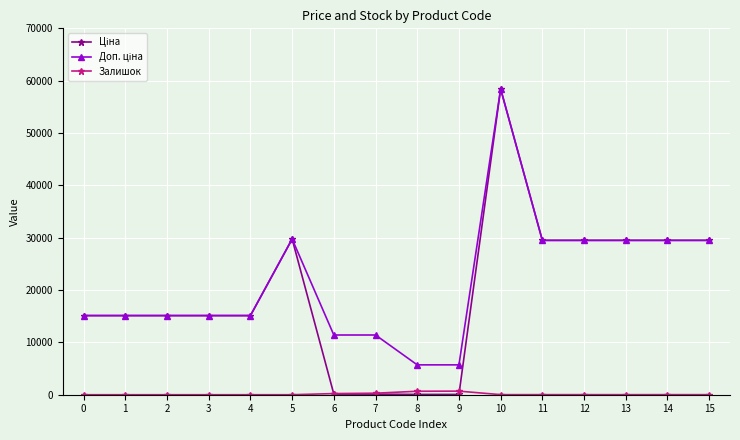

What is the total value across all series at 4?

30240.0